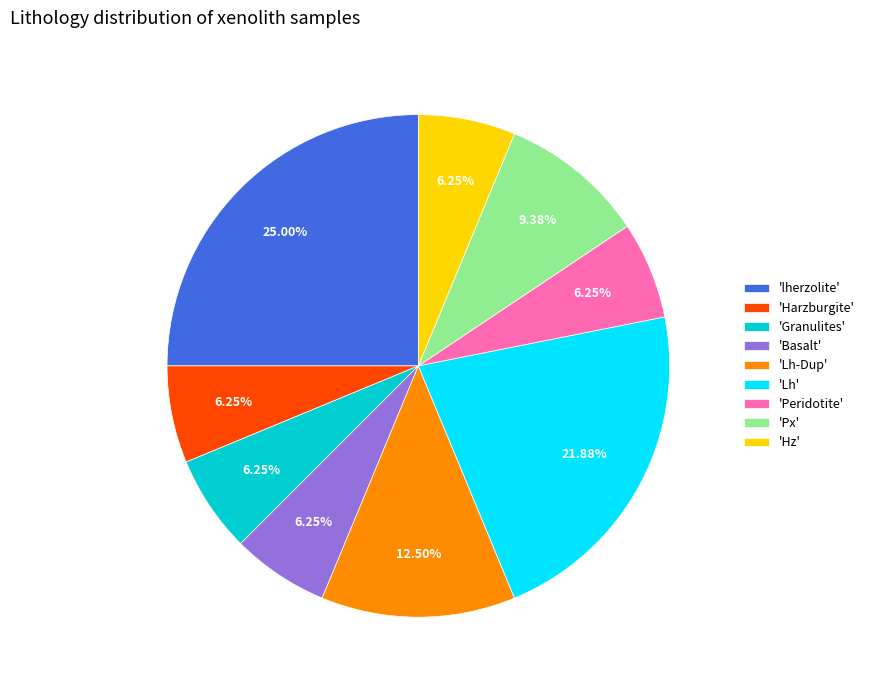

Approximately how many times larger is the value at 'Harzburgite' compared to 'Lh-Dup'?

0.5